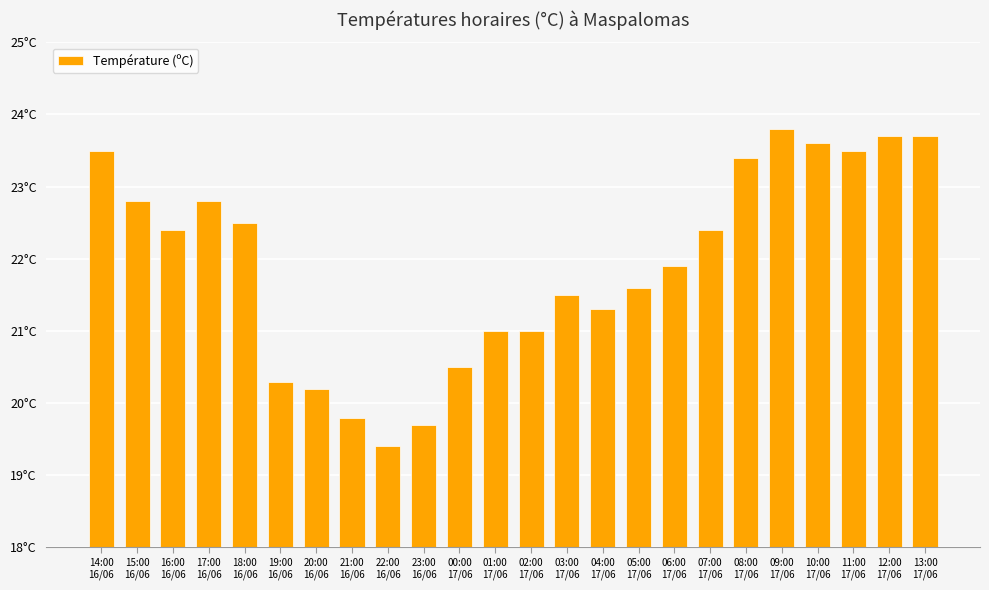

What is the value of the 9th bar from the left?

19.4